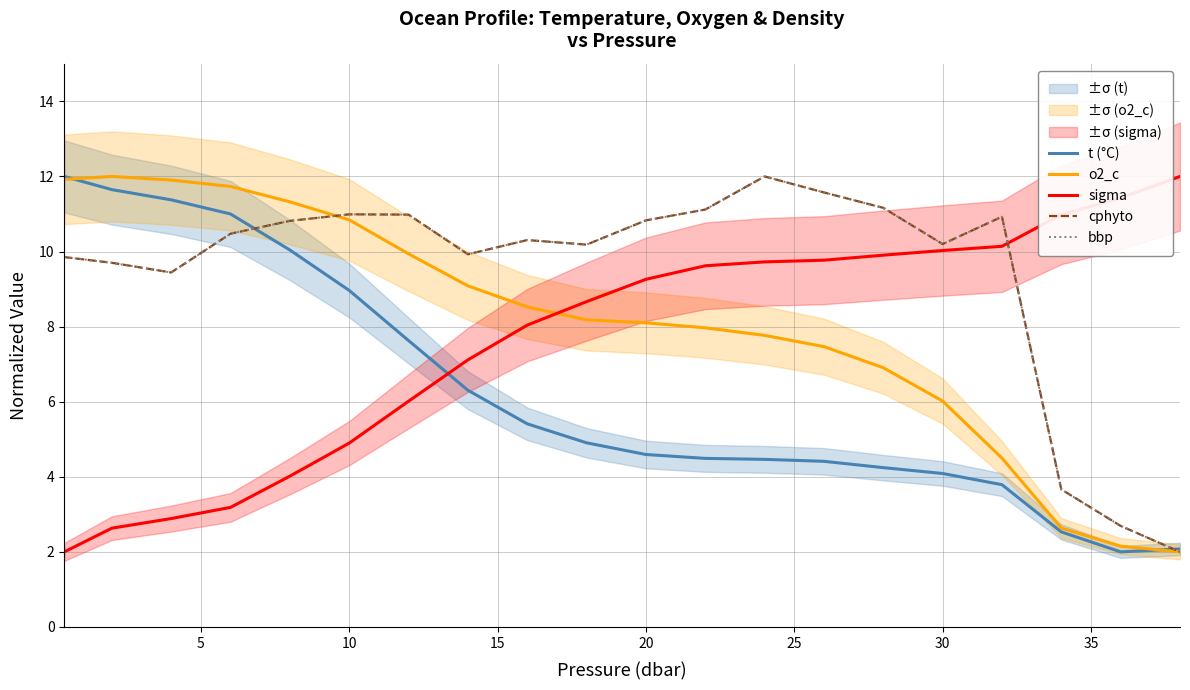

What is the value of the bbp point at the 9th from the left?

10.3